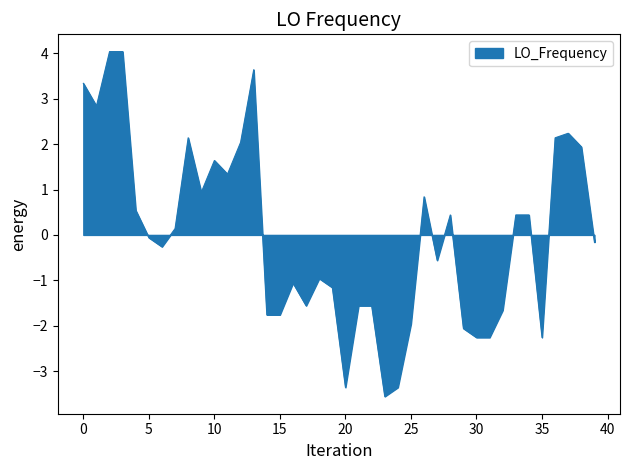

What is the difference between the maximum and minimum values?

7.6